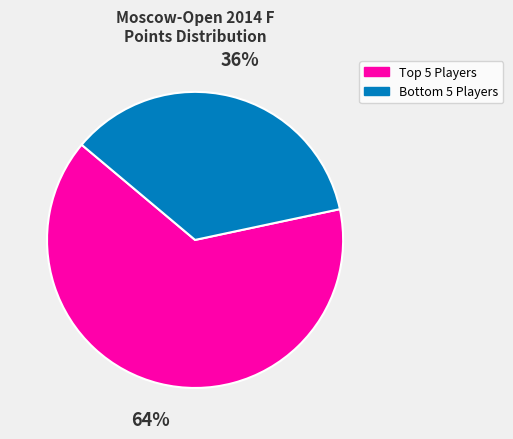

To the nearest percent, what is the average slice percentage?

50%